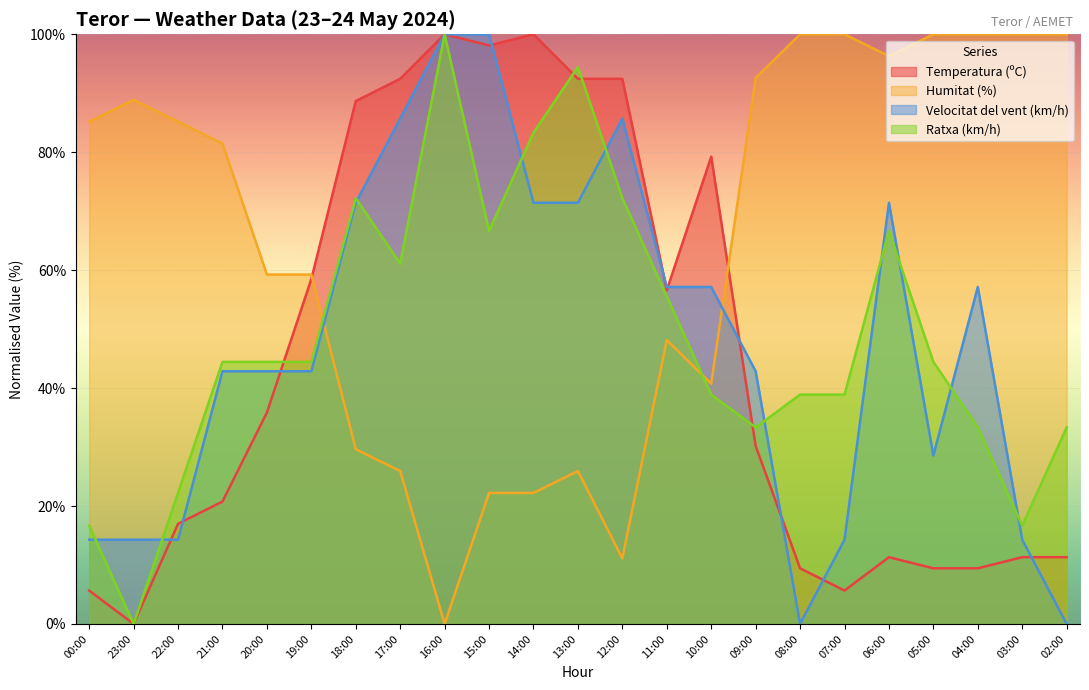

What are all the series names shown in the legend?

Temperatura (ºC), Humitat (%), Velocitat del vent (km/h), Ratxa (km/h)